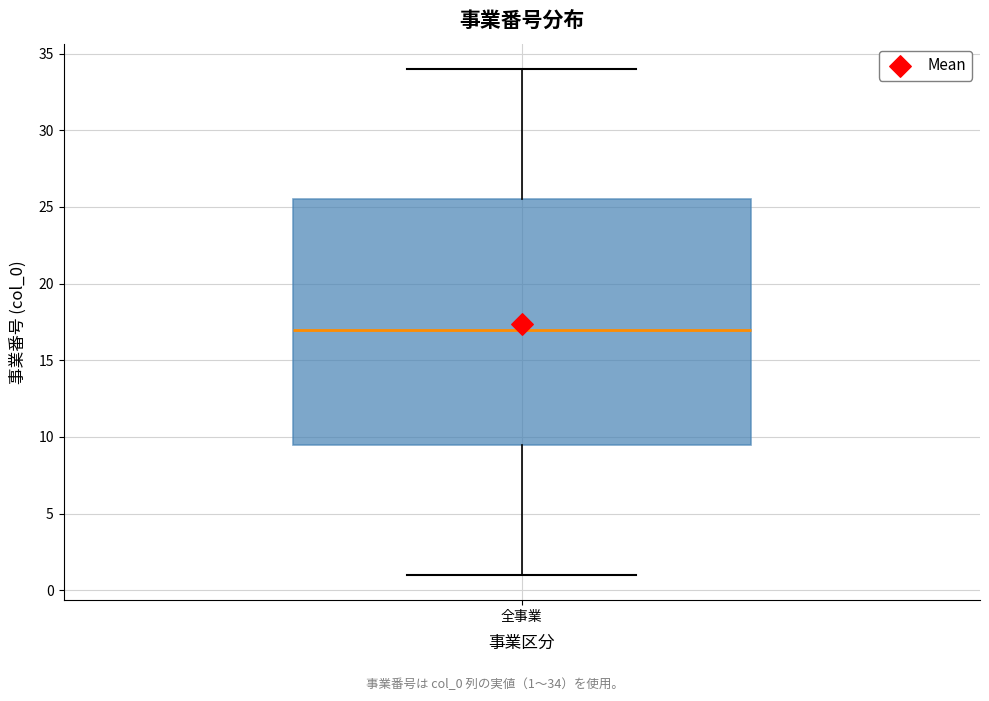

Where does the upper whisker of the box for 全事業 end on the y-axis? The values are not printed on the chart, so give them approximately, as read against the axis.

34.0